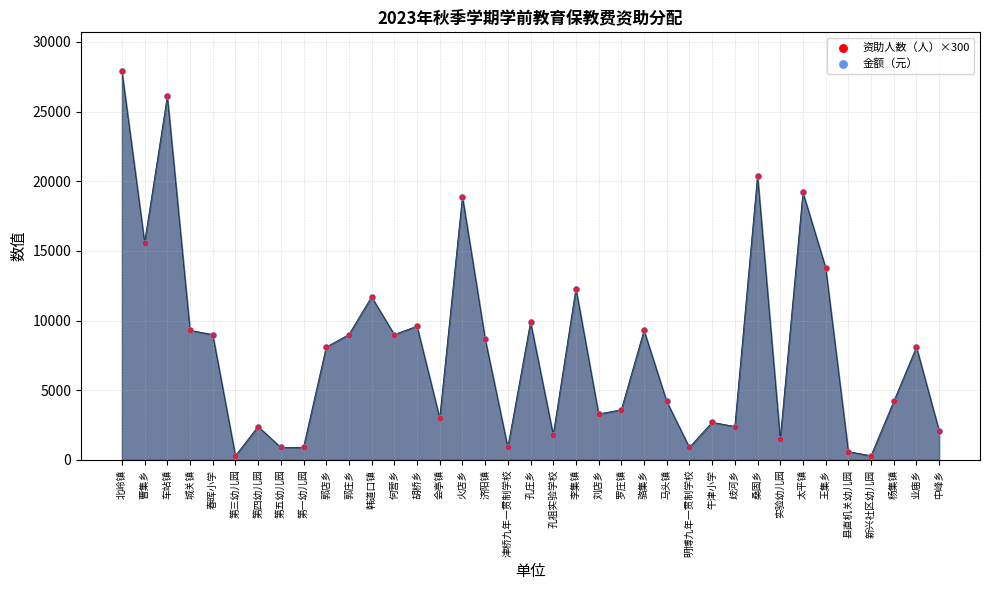

What is the total value across all series at 桑固乡?

40800